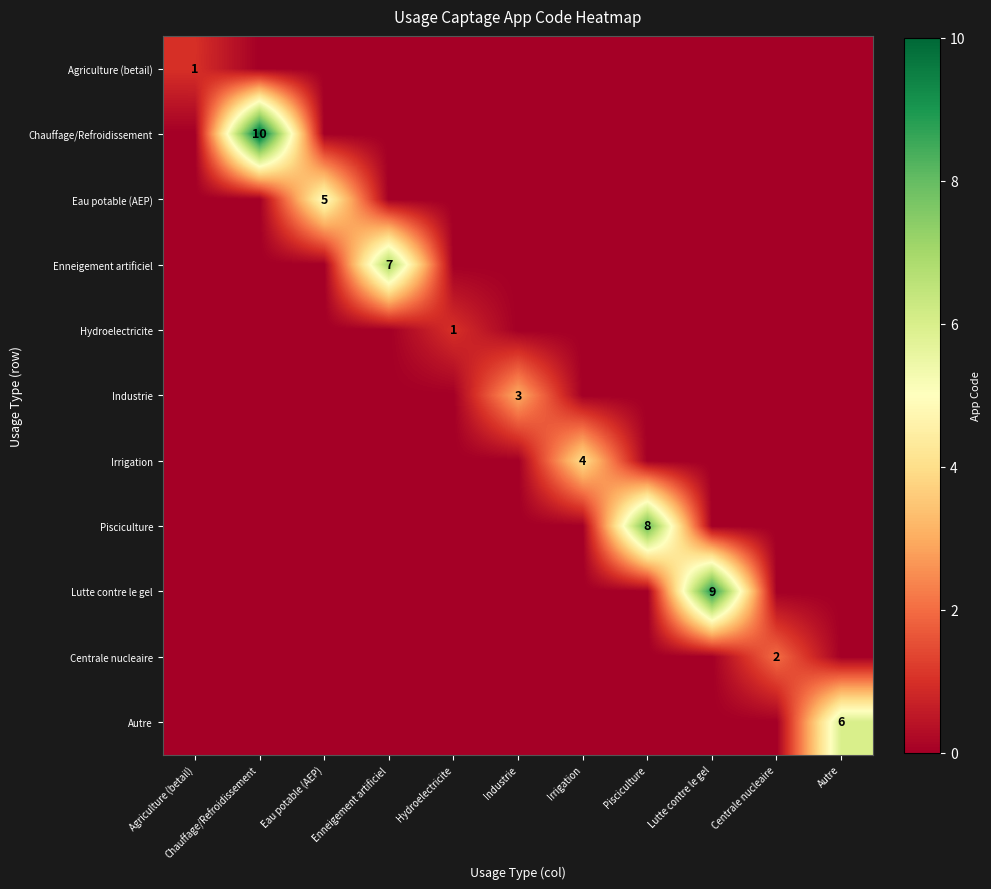

The value of Irrigation at Irrigation is 4. True or false?

True